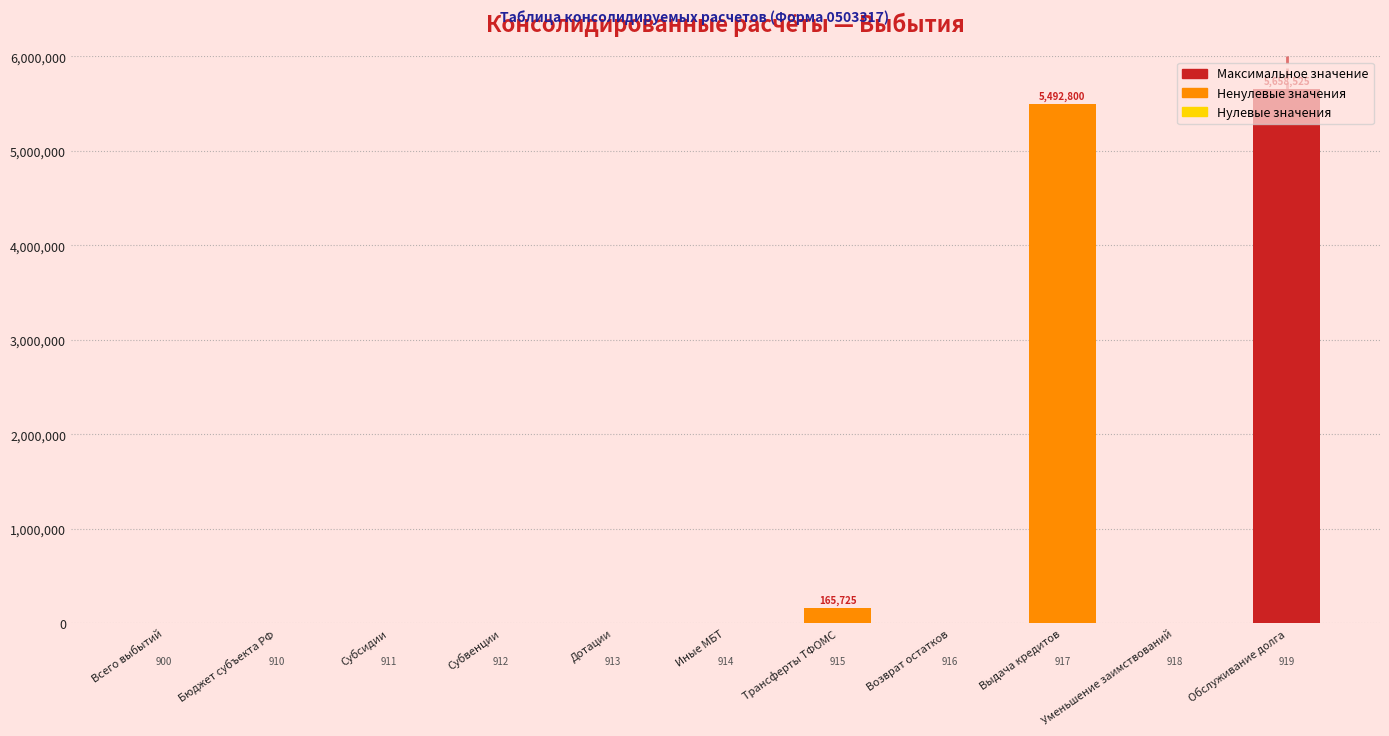

Are the bars horizontal?

No